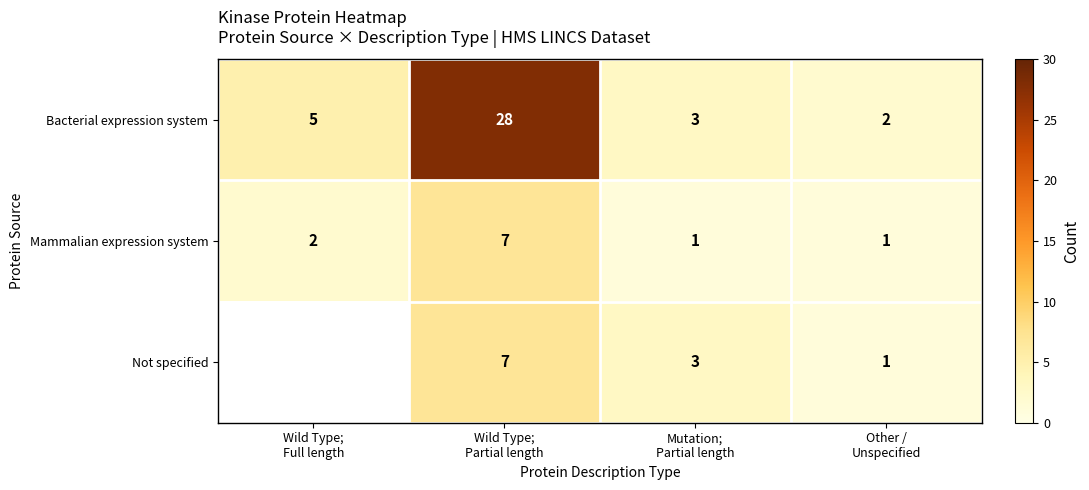

What is the total value across all series at Mutation;
Partial length?

7